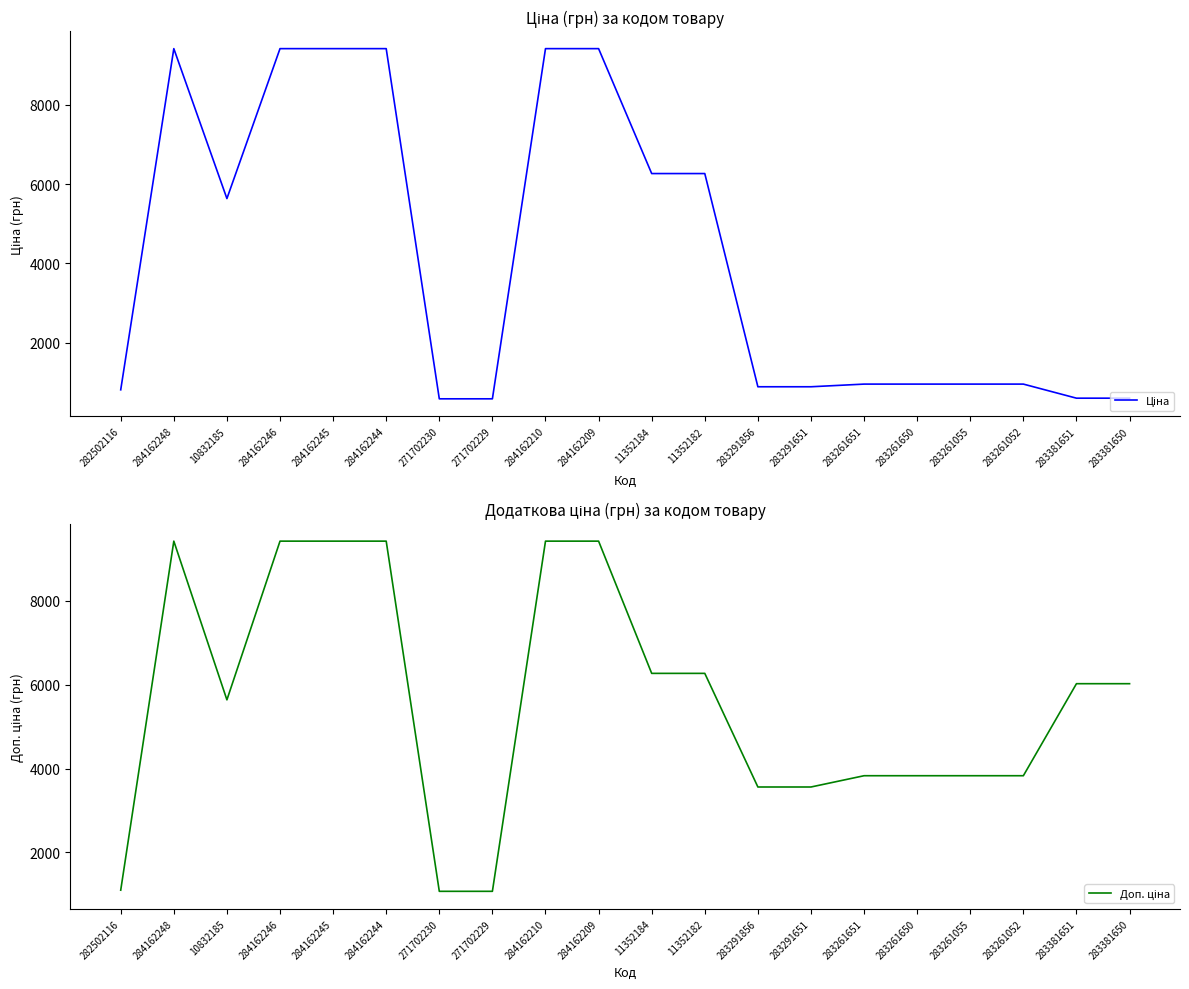

What position from the right is 10832185?

18